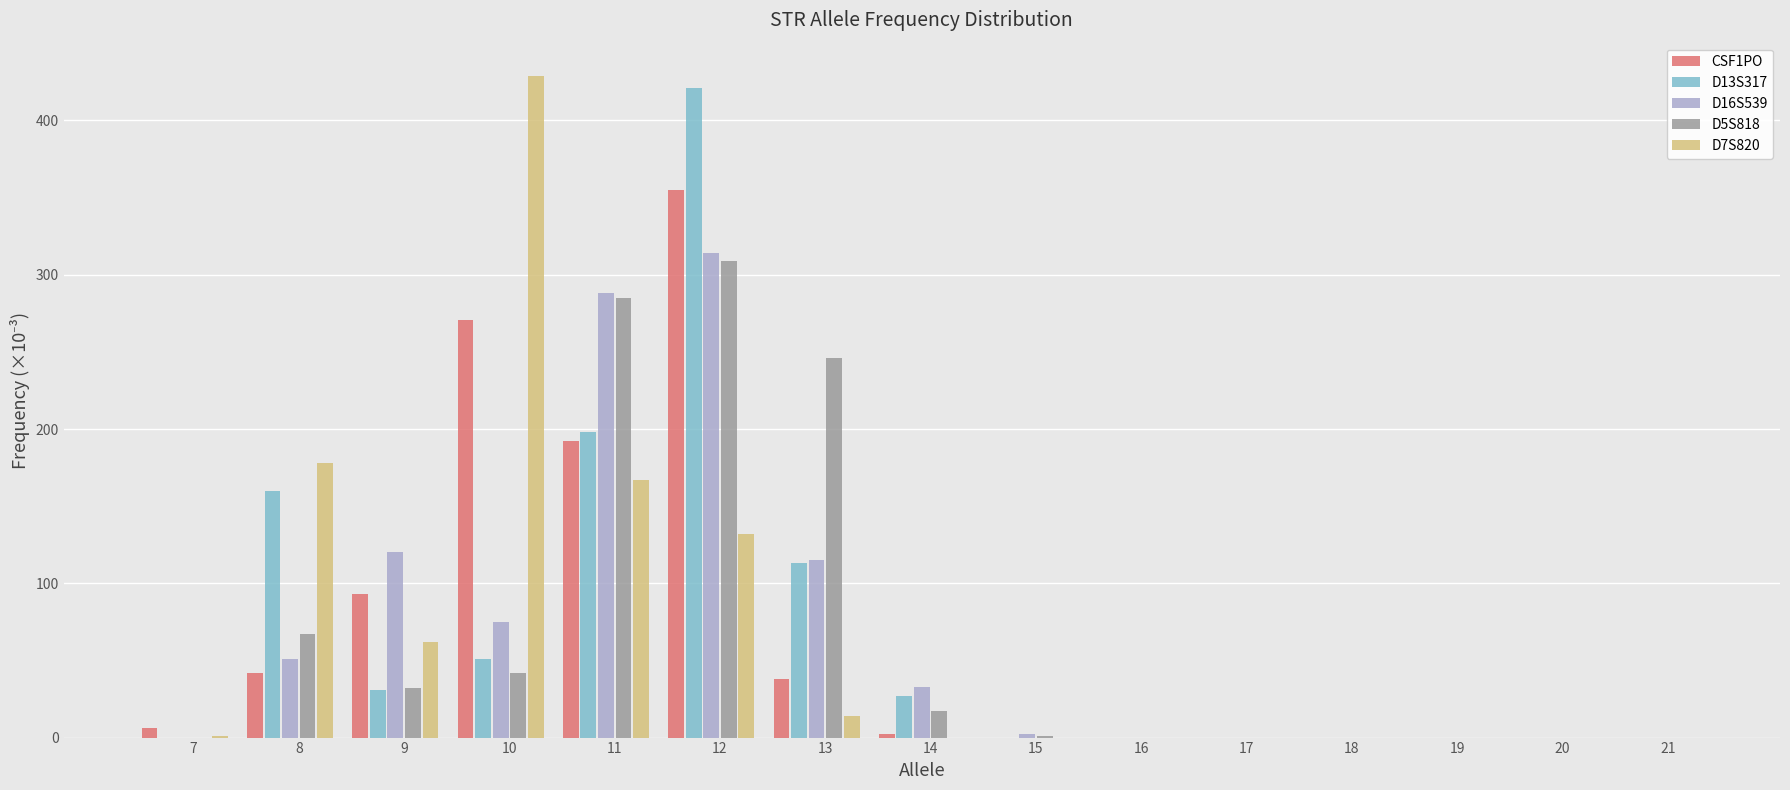

What is the greatest value displayed?

429